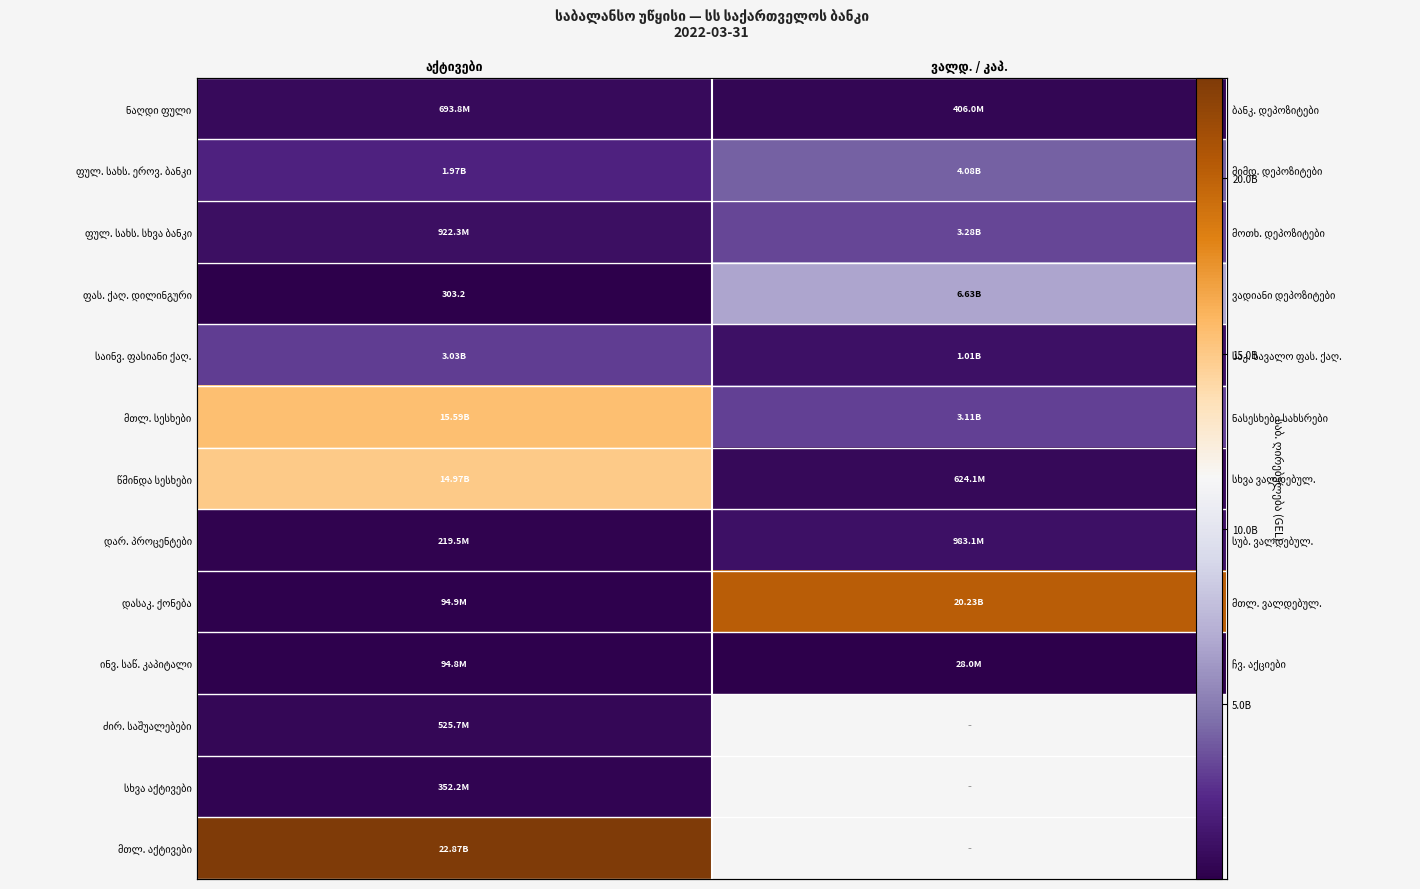

Which series changed the most between აქტივები and ვალდ. / კაპ.?

დასაკ. ქონება